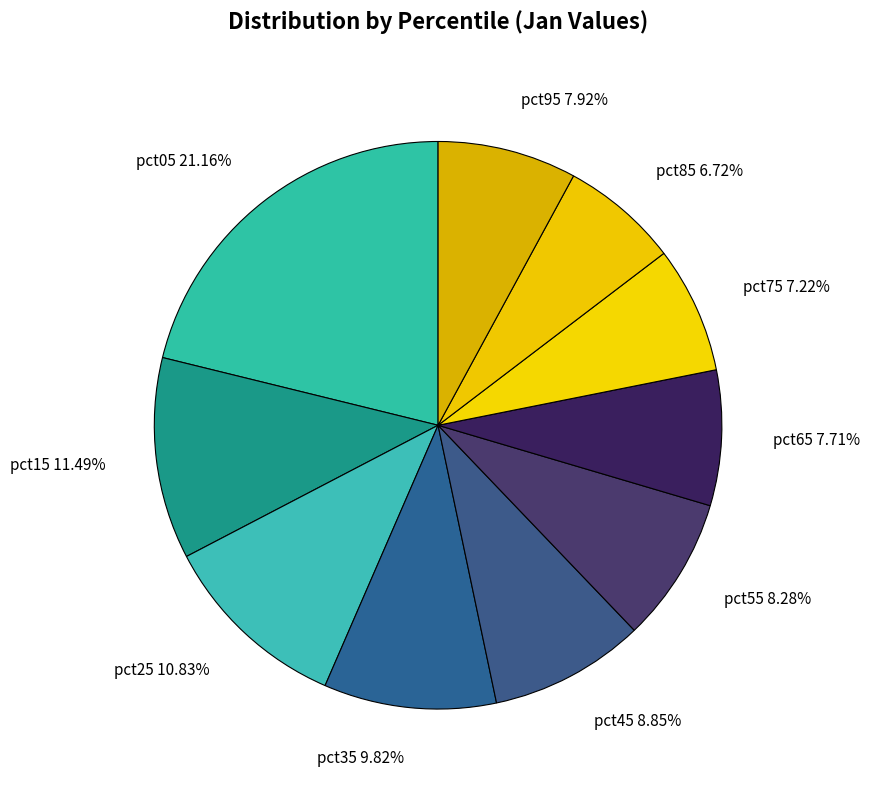

How many segments does this pie chart have?

10